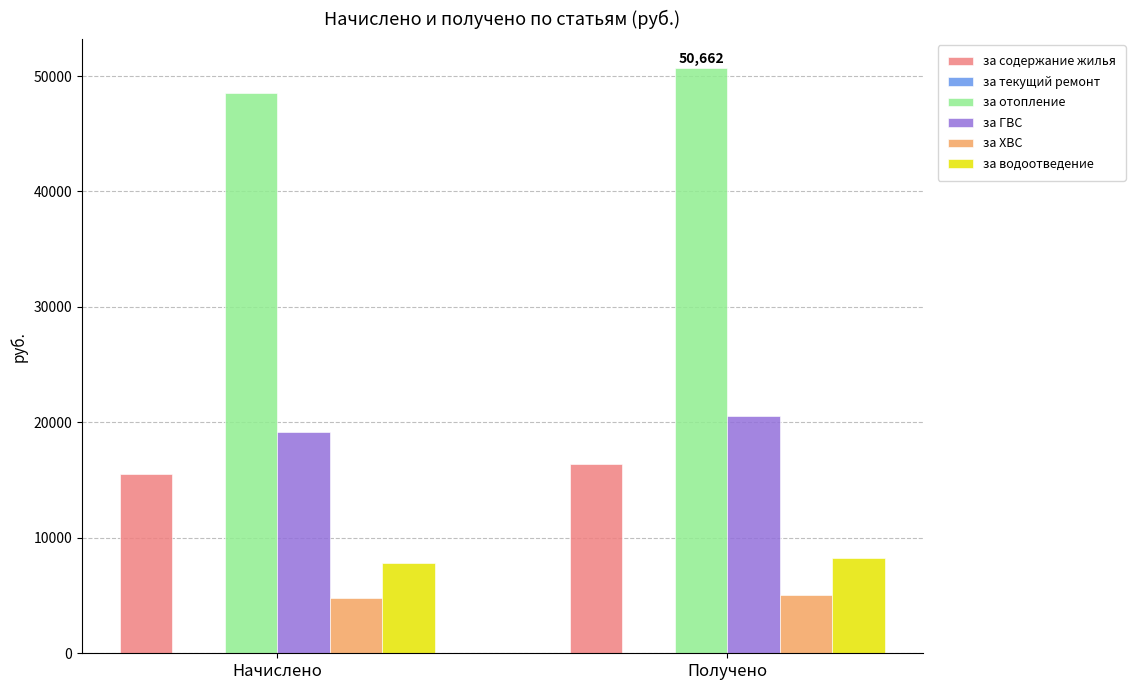

How many categories are shown in the chart?

2